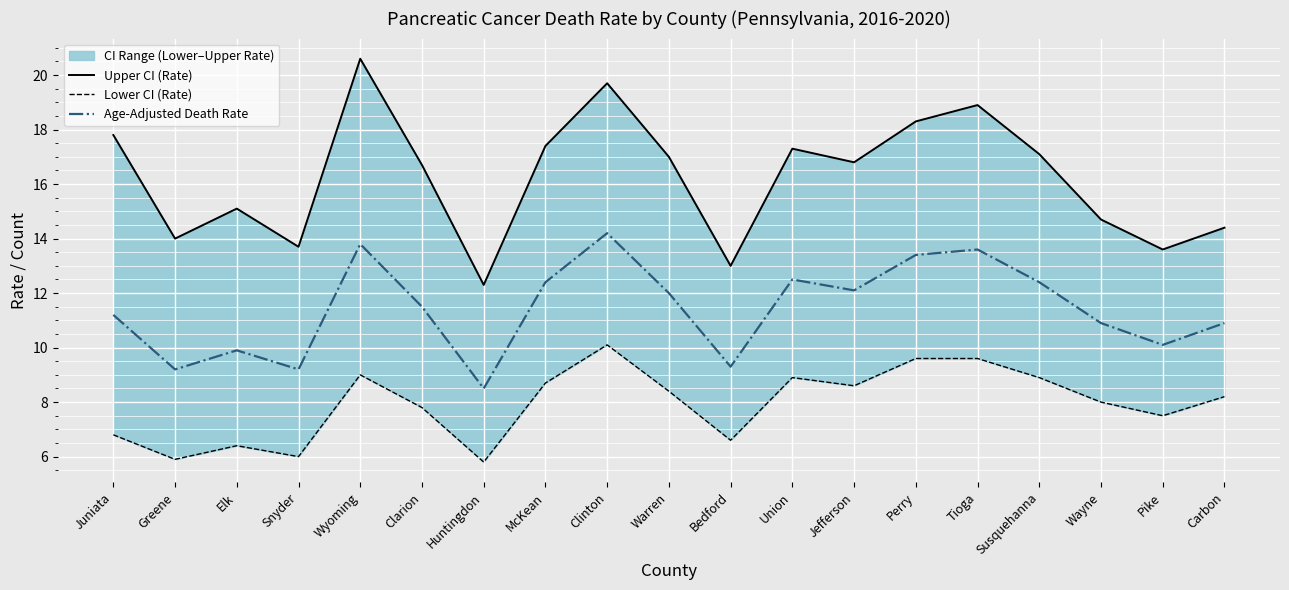

How many data points in Lower CI (Rate) are less than 8?

8